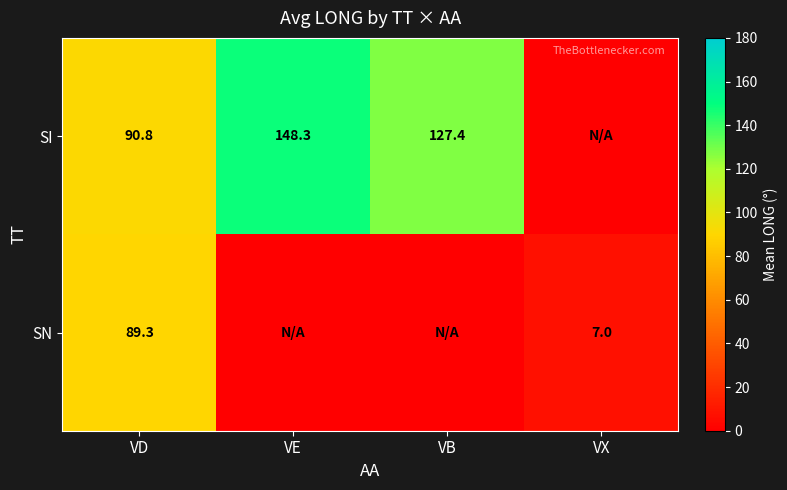

The value of SN at VD is 89.3. True or false?

True